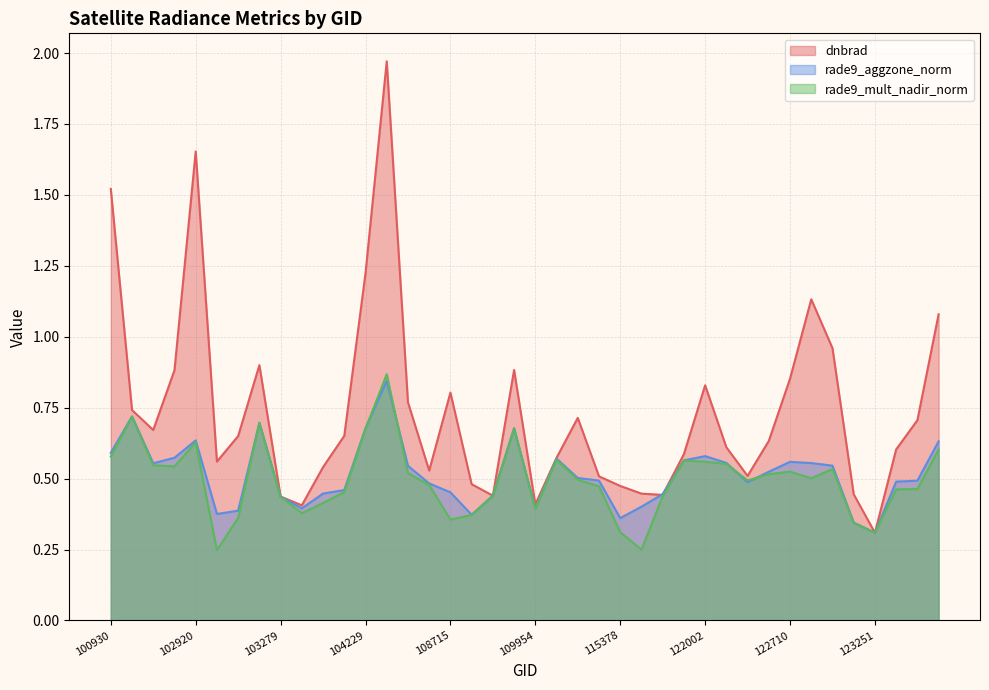

Which has a higher value, 108715 or 100930?

100930